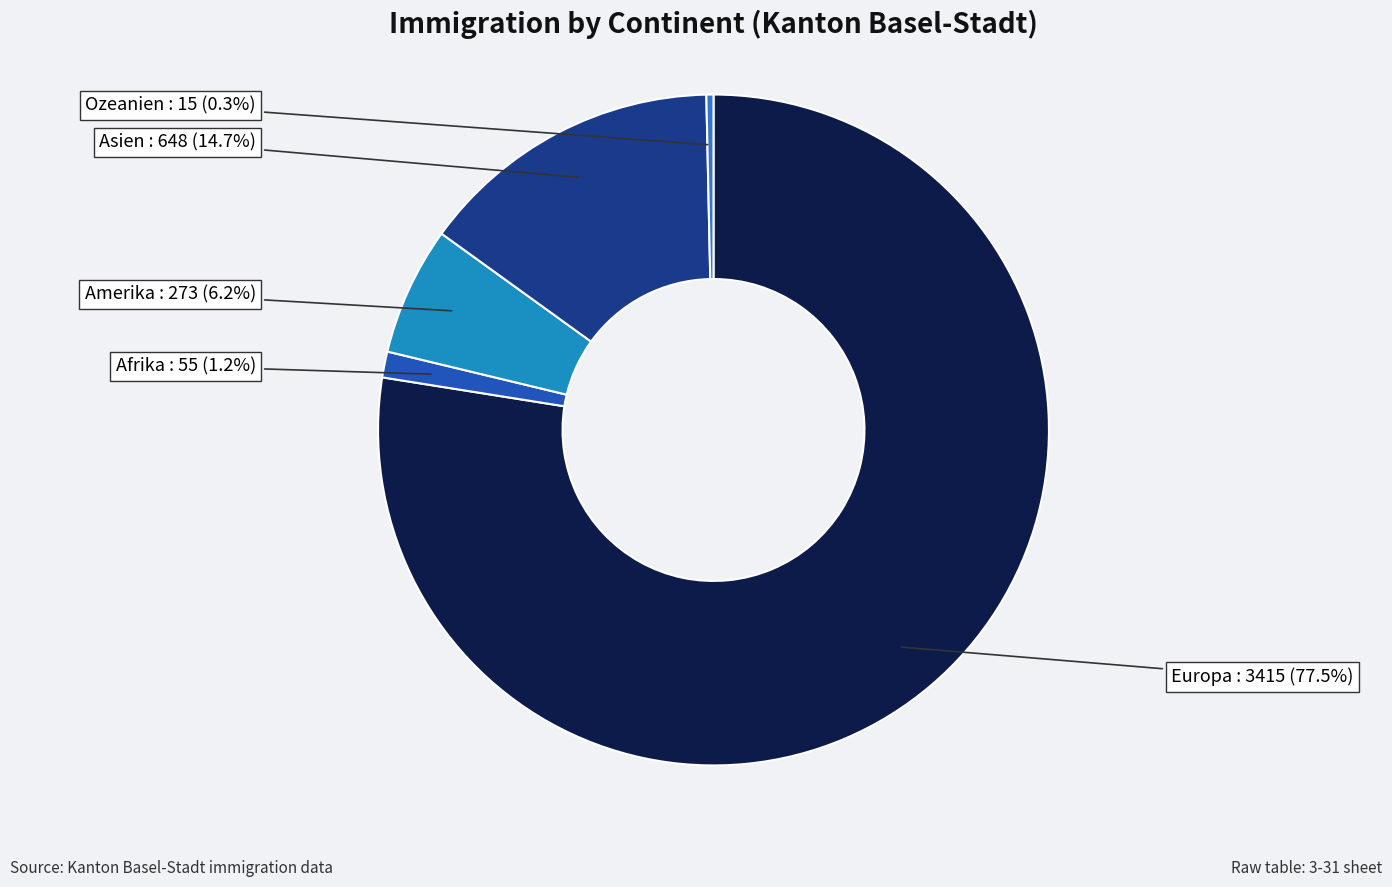

Is there any slice that represents more than half of the pie?

Yes